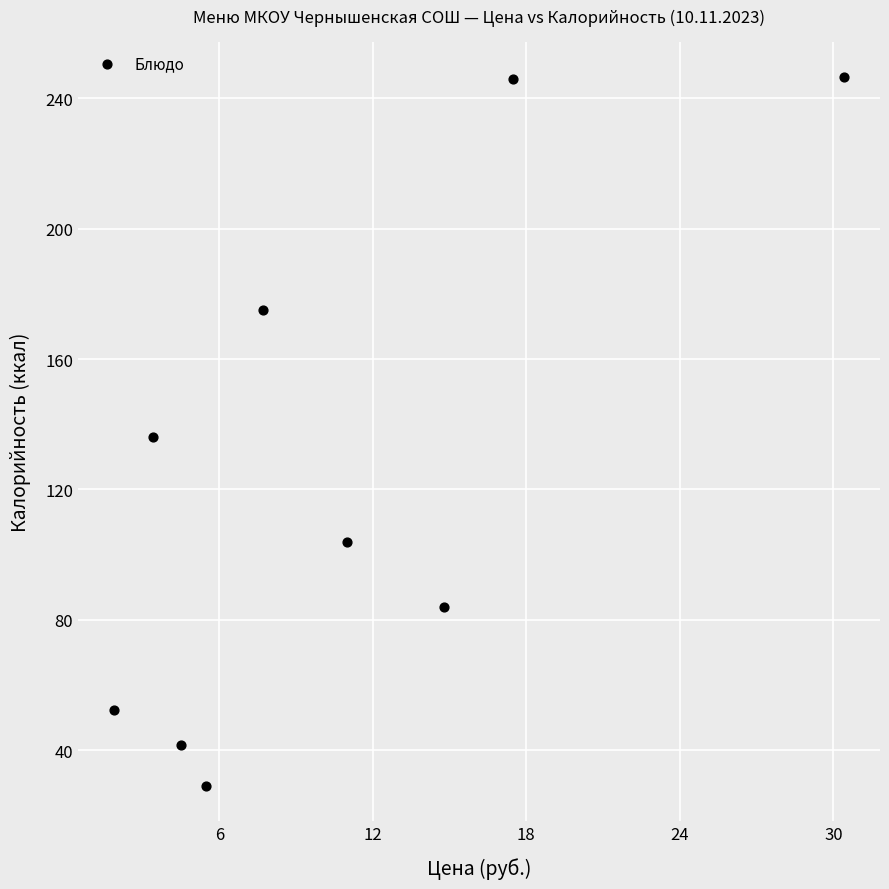

What is the average X value?

10.7